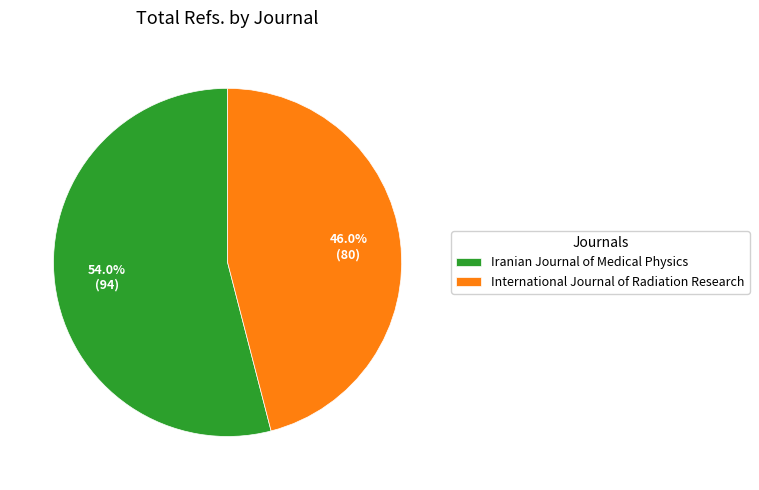

What percentage is the Iranian Journal of Medical Physics slice, to the nearest percent?

54%